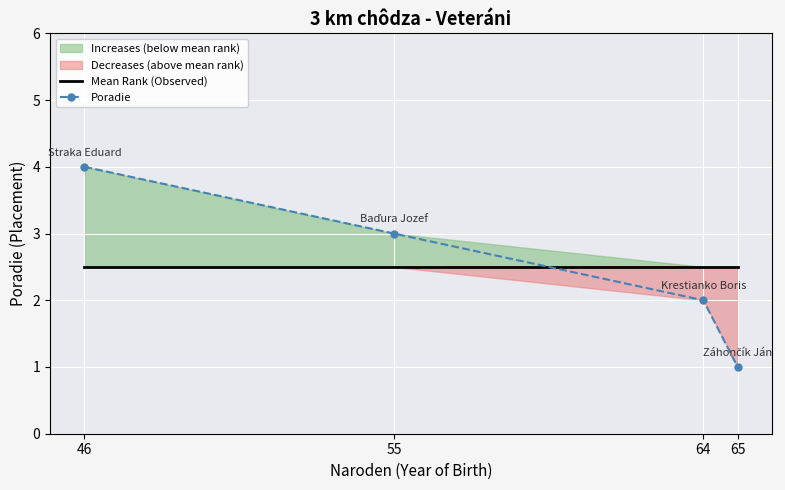

At which label does Mean Rank (Observed) reach its minimum?

46